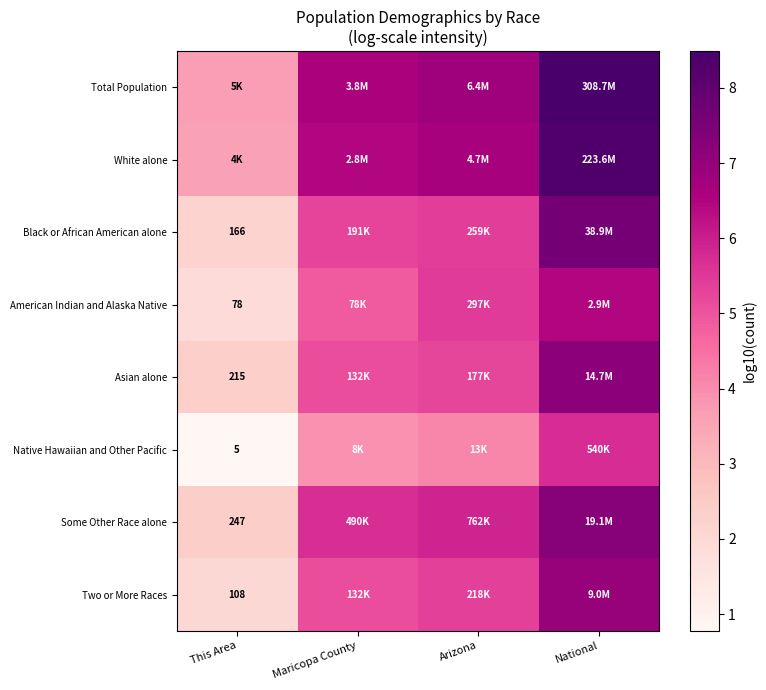

What is the total value across all series at Arizona?

44.9